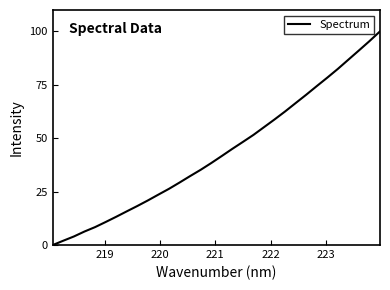

What is the maximum value shown in the chart?

100.0